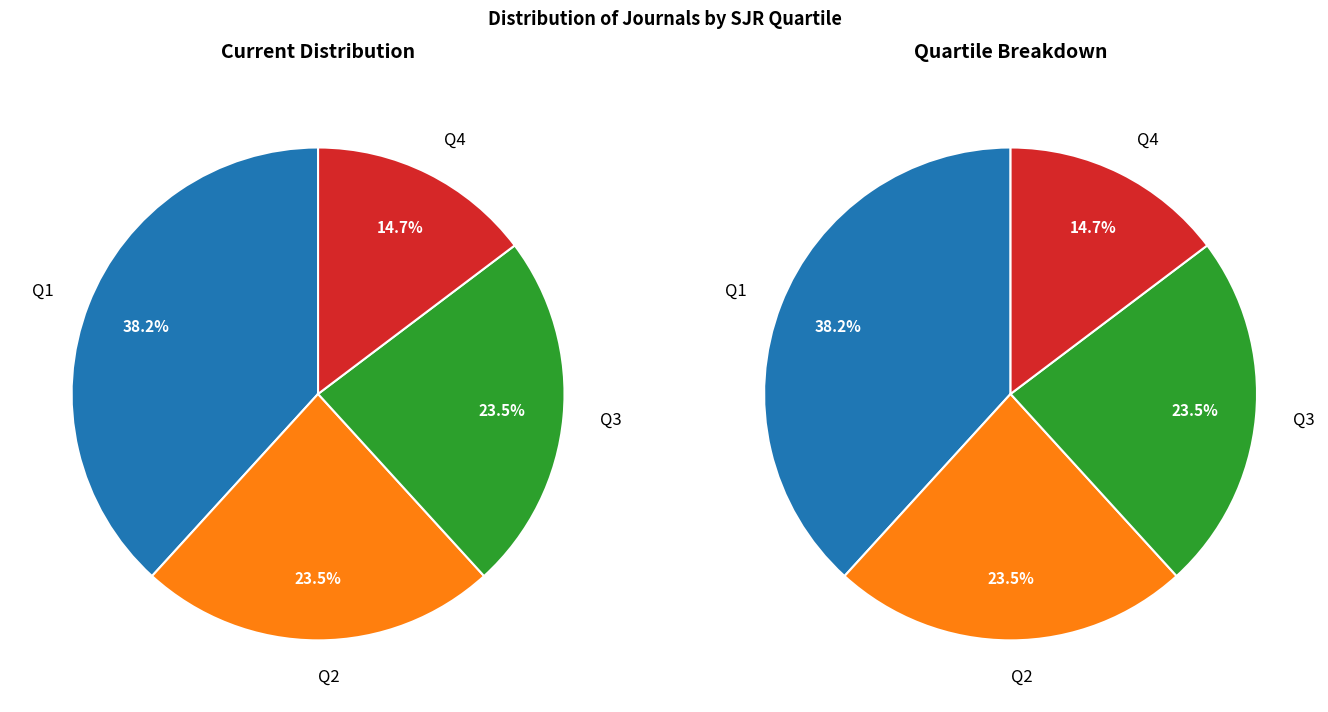

Which category has the smallest portion of the pie?

Q4